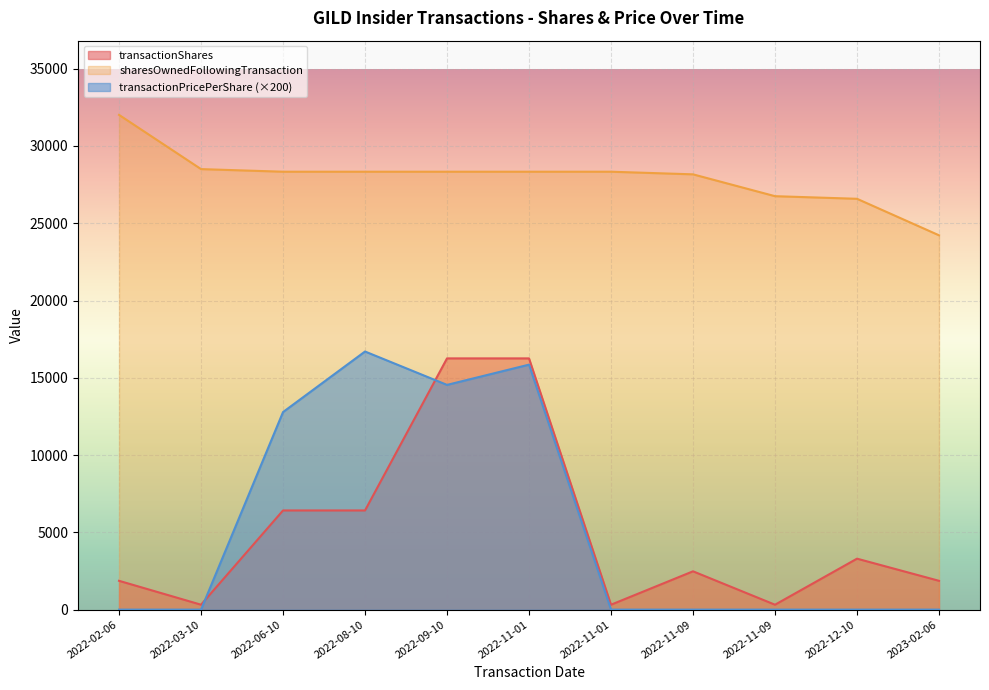

At which category is the sum across all series the highest?

2022-11-01